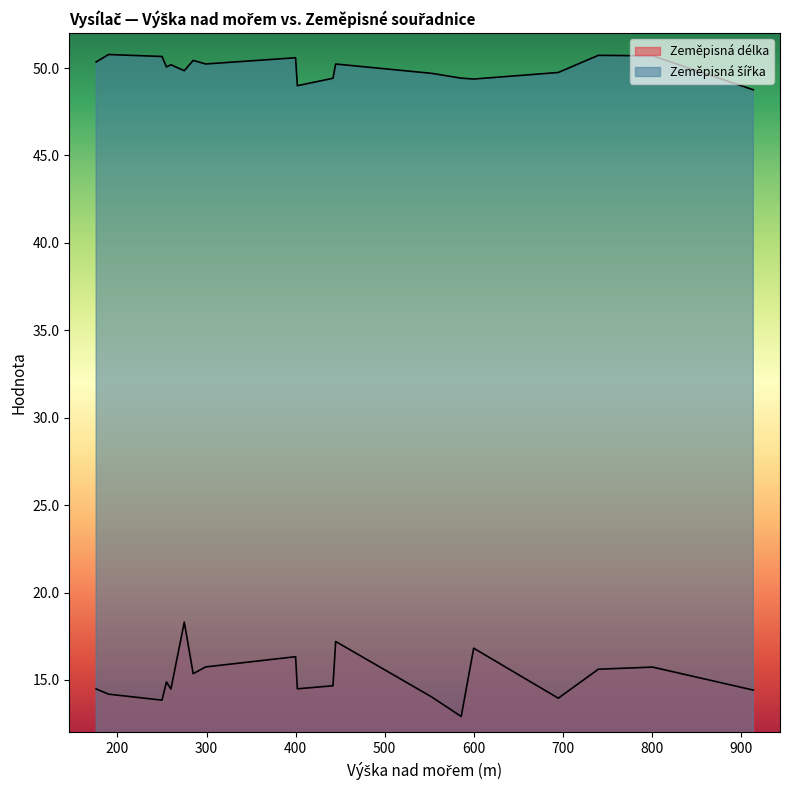

True or false: Zeměpisná šířka and Zeměpisná délka cross at least once.

False